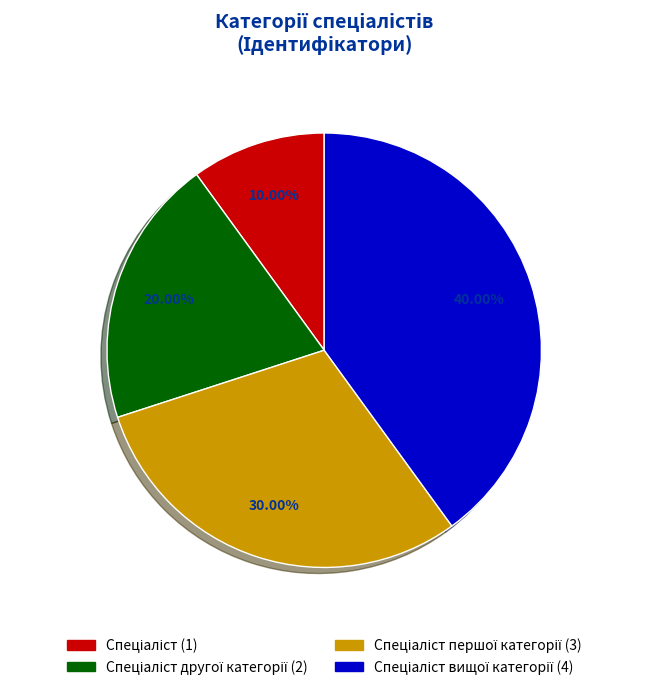

To the nearest percent, what is the difference between the largest and smallest slice percentages?

30%